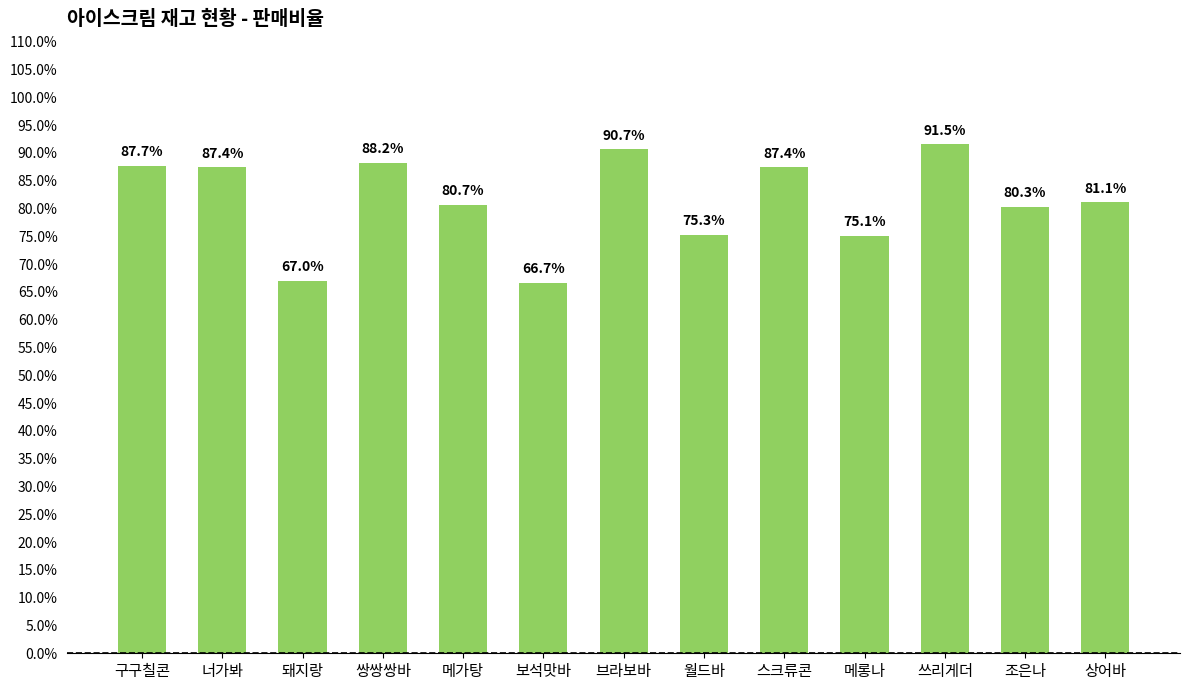

At which label is the value closest to 0?

보석맛바